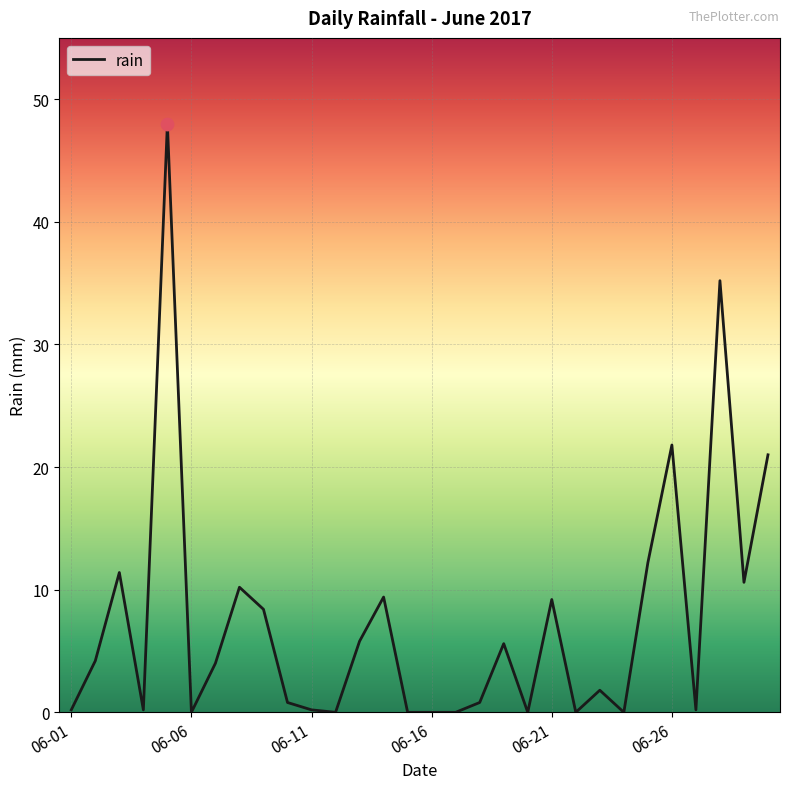

What is the difference between the maximum and minimum values?

48.0